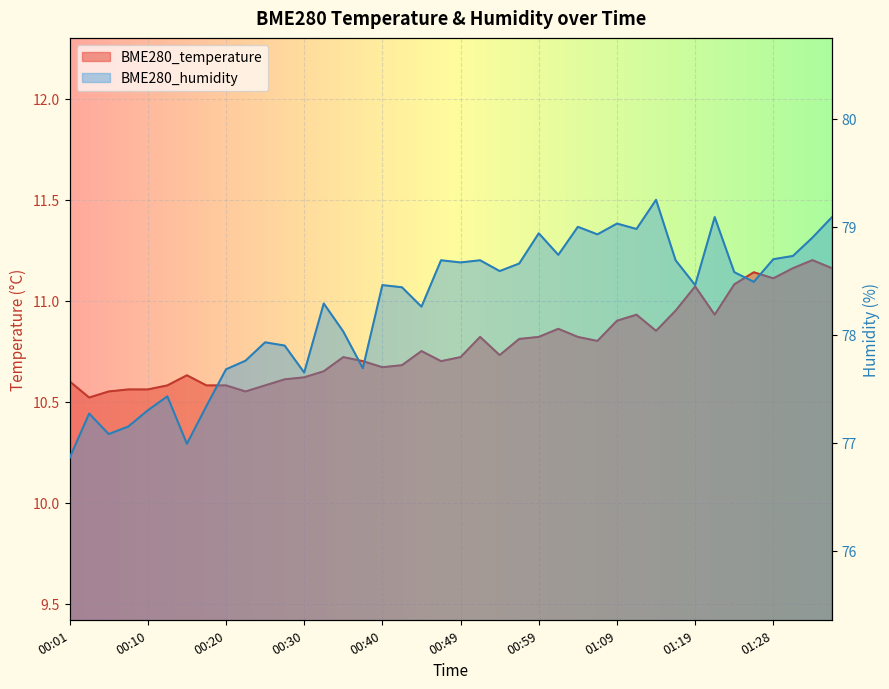

What is the smallest value displayed?

10.5